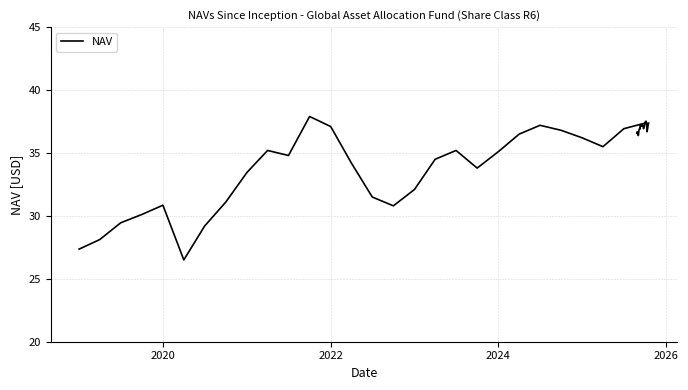

How many distinct data groups are displayed?

1